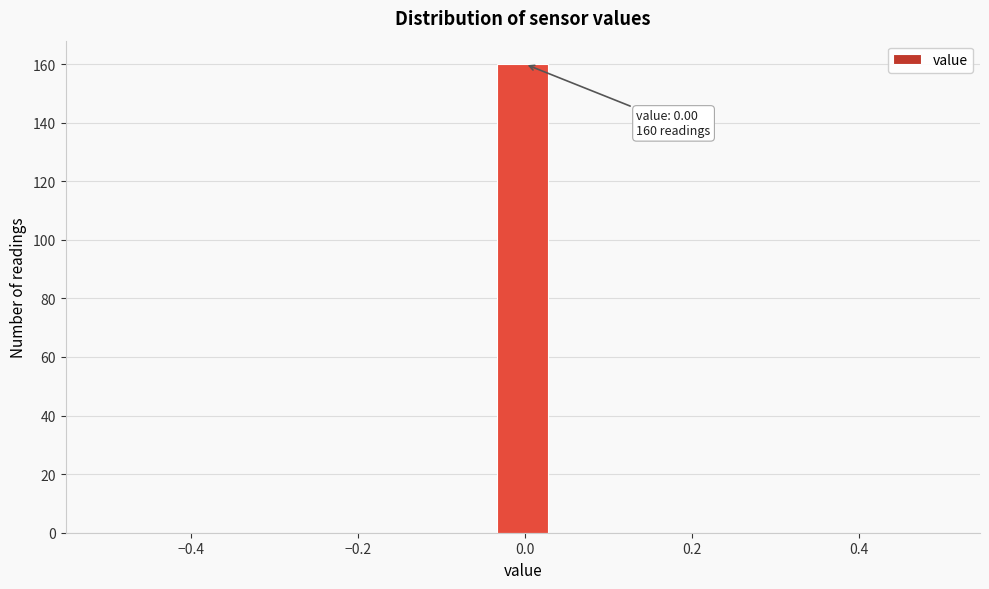

Around what value on the x-axis is the tallest bar? Give the approximate position of its centre, as read against the axis.

0.00